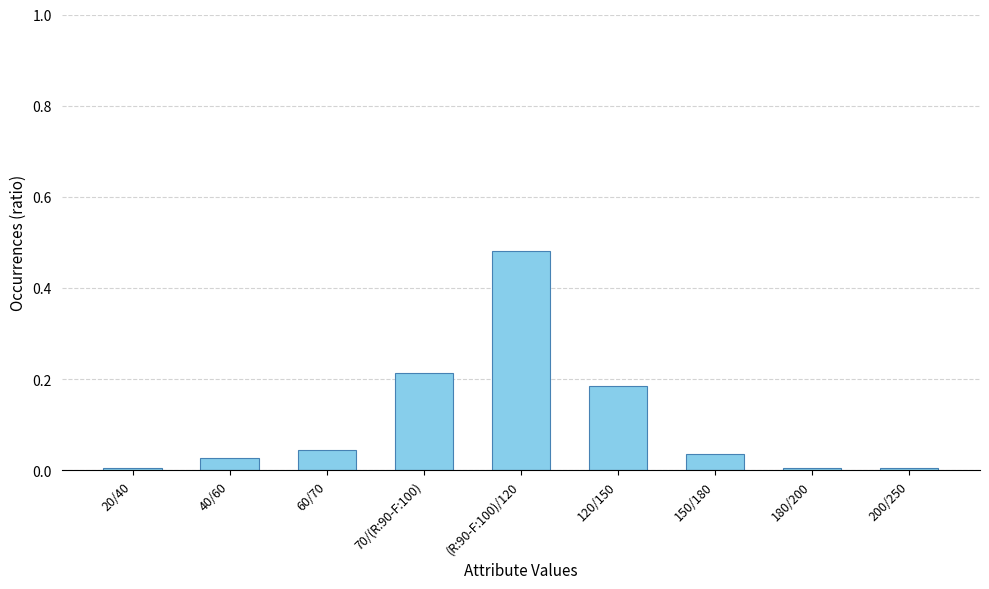

What position from the right is 120/150?

4